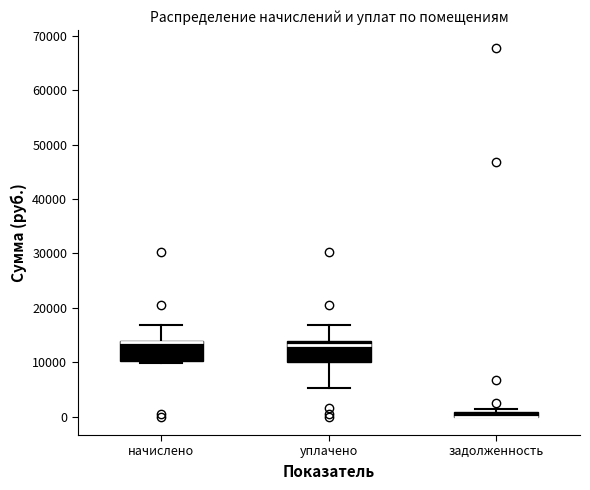

Where does the lower whisker of the box for уплачено end on the y-axis? The values are not printed on the chart, so give them approximately, as read against the axis.

5000